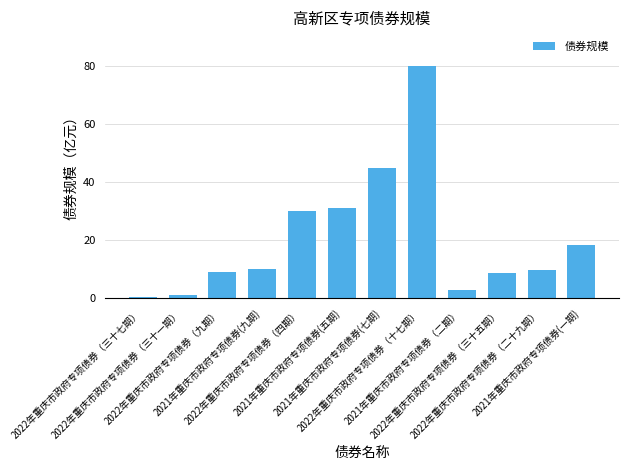

What is the sum of all values?

245.7